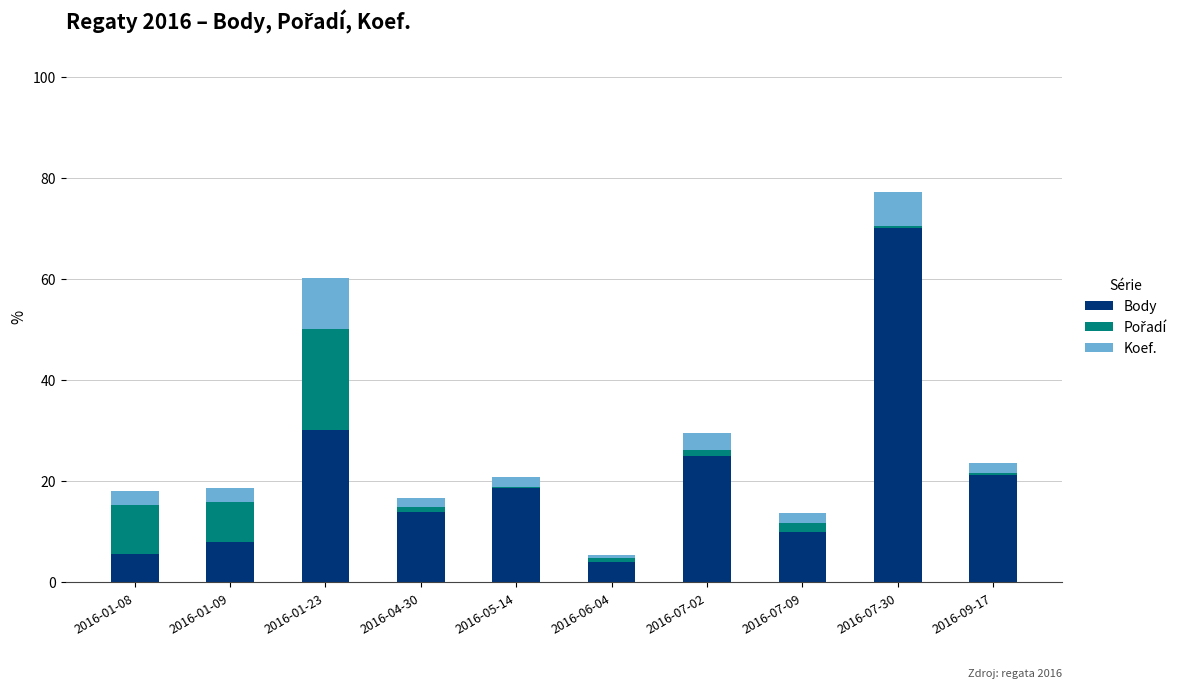

What is the total value across all series at 2016-06-04?

5.4